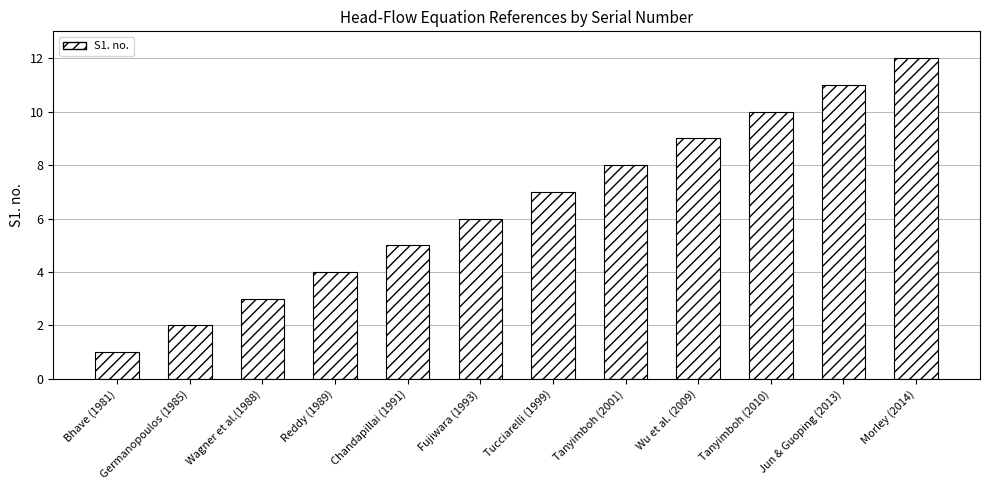

What is the difference between the maximum and minimum values?

11